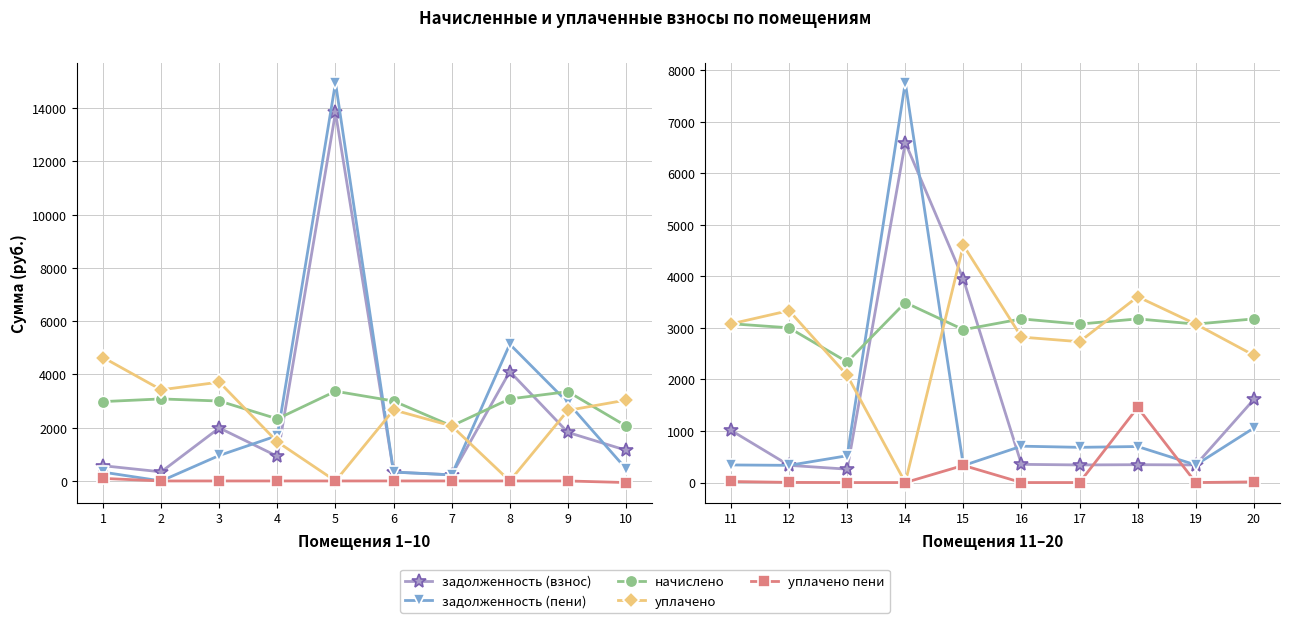

Is it true that уплачено equals 6403.9 at 15?

False